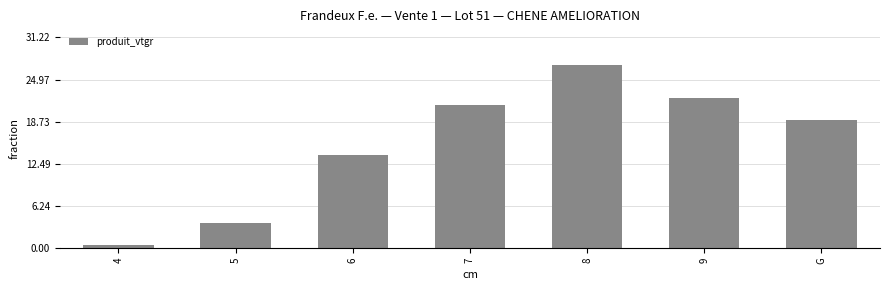

What is the difference between the maximum and minimum values?

26.7